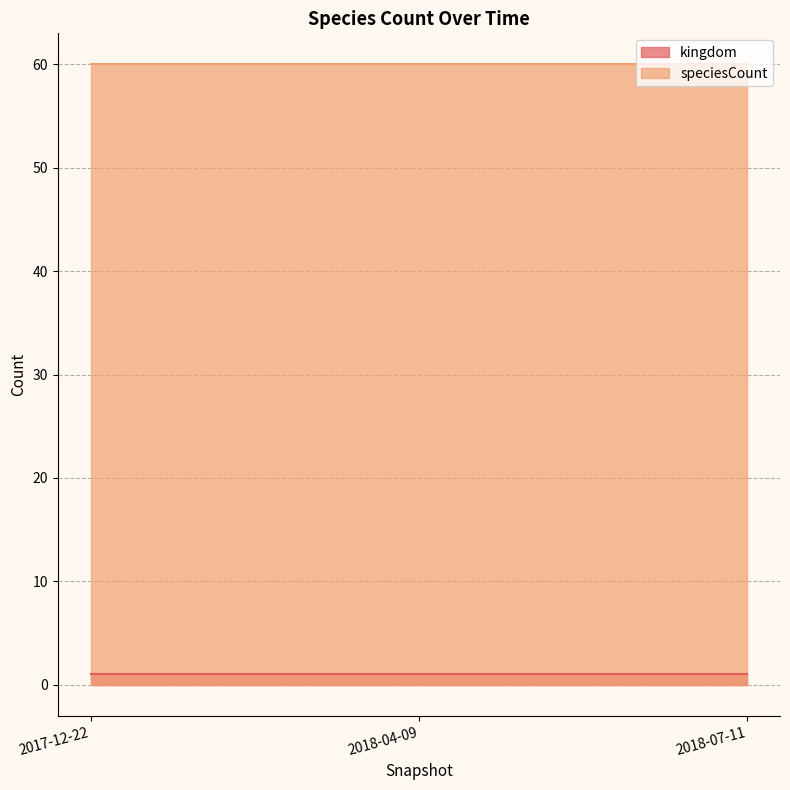

How many lines are shown in the chart?

2